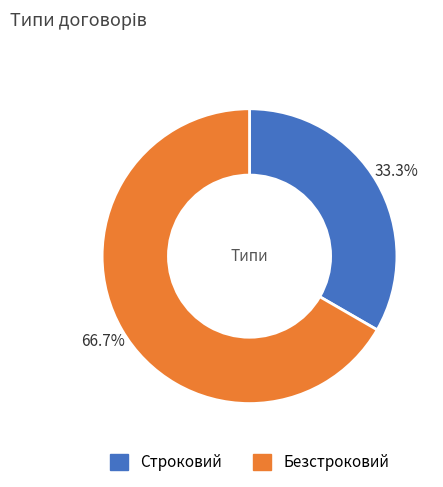

What is the majority slice?

Безстроковий